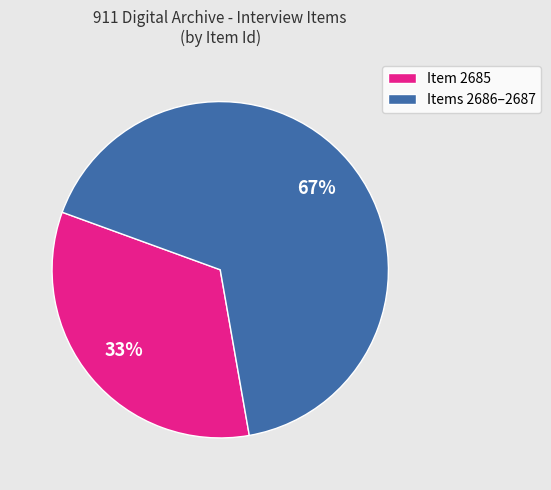

Which category has the biggest portion of the pie?

Items 2686–2687